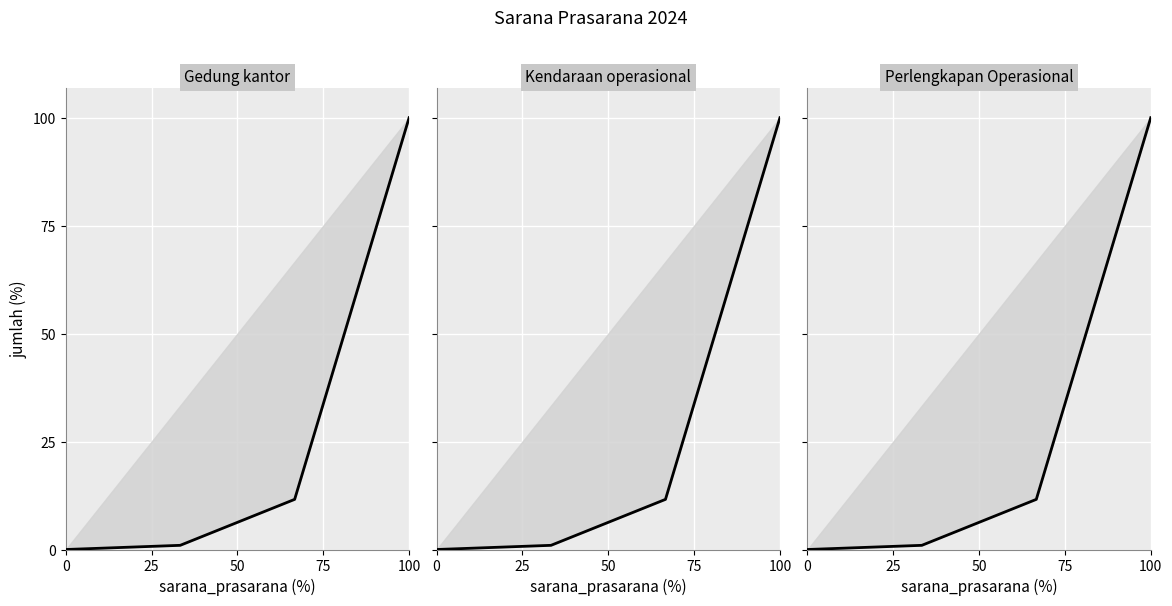

Which series has the largest total across all categories?

Gedung kantor